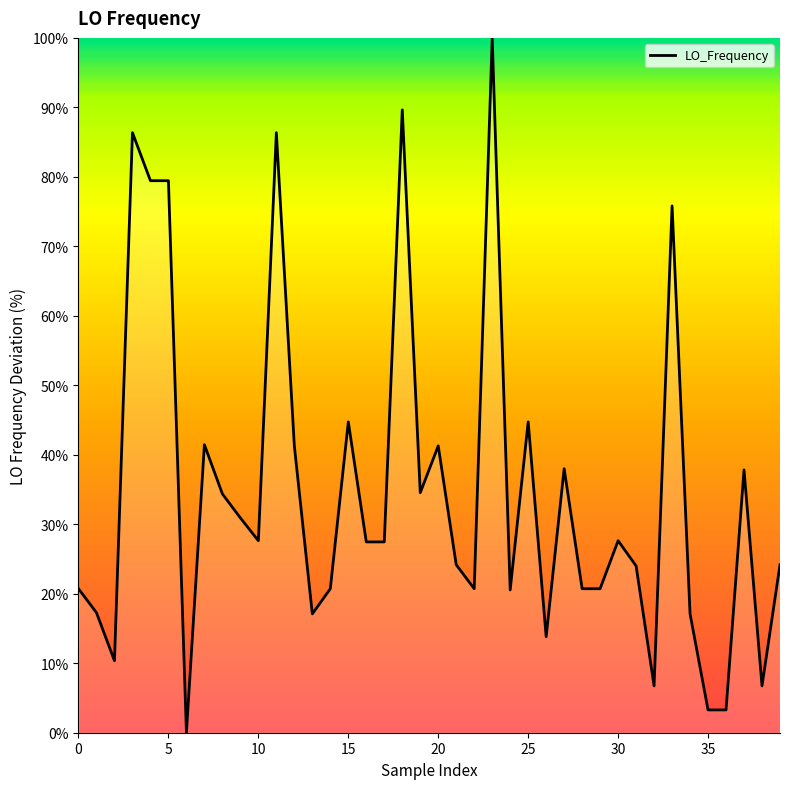

What is the maximum value shown in the chart?

100.0